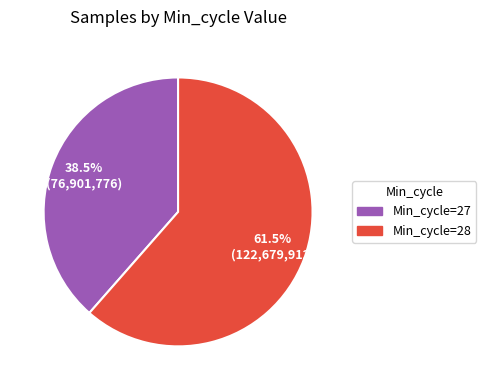

Does any single category account for the majority?

Yes